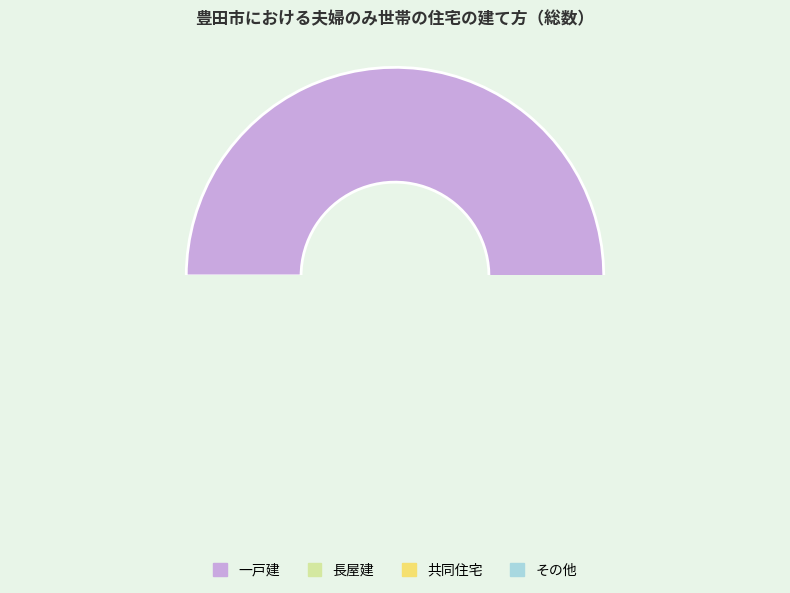

What percentage is NOT represented by 長屋建?

98.7%